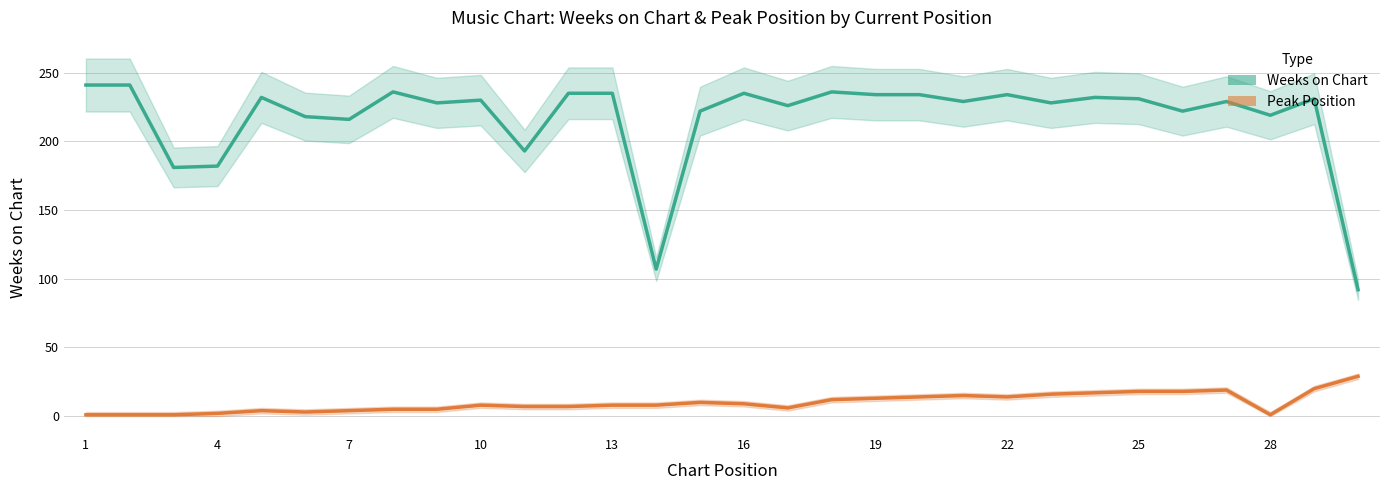

Which category has the highest value across all series?

1